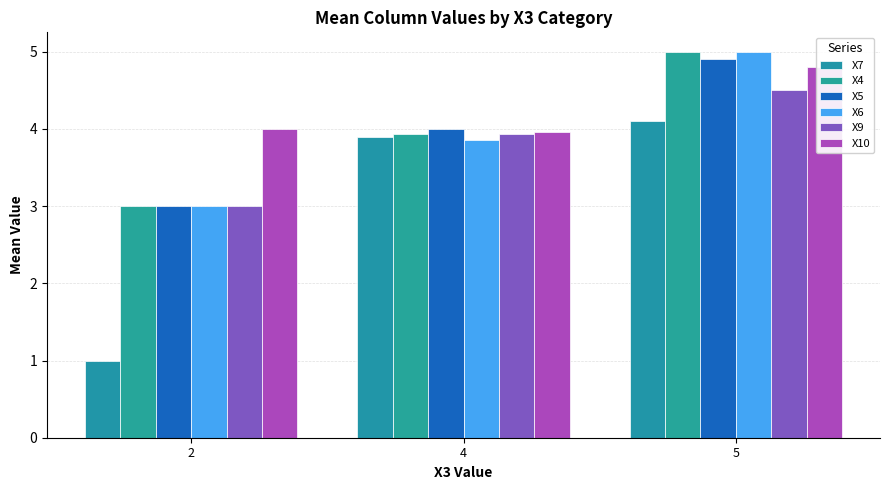

What is the difference between the maximum and minimum values in the X10 series?

0.8